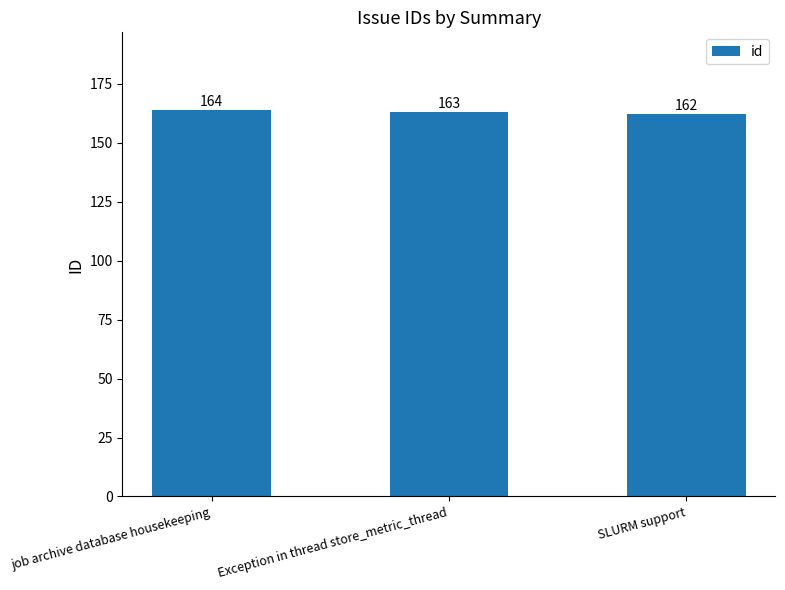

Which category has the highest value across all series?

job archive database housekeeping